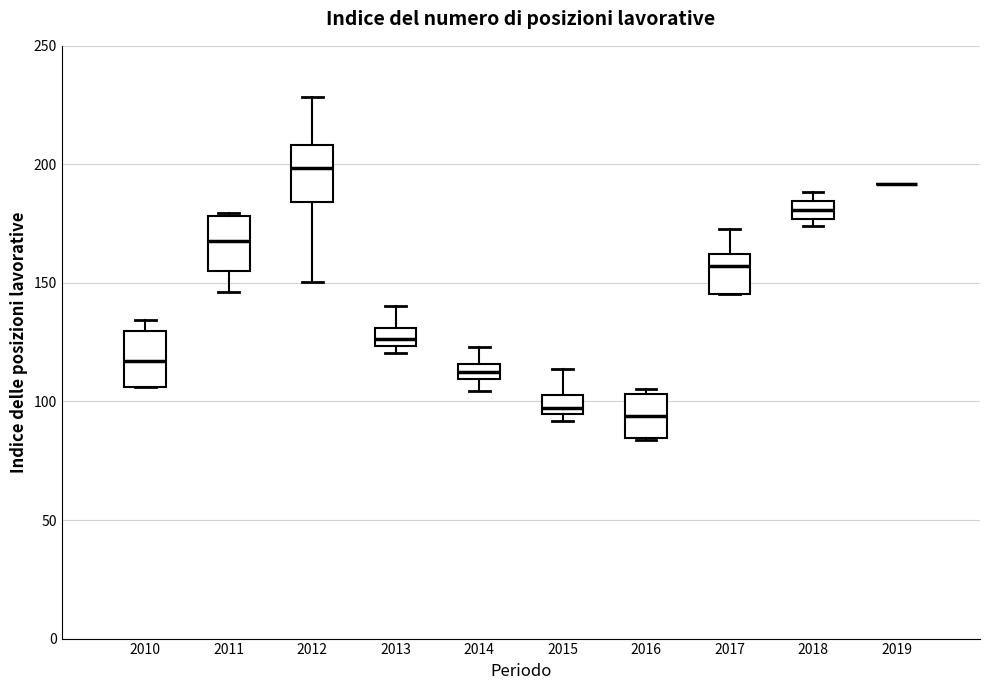

Where does the median line of the box at x = 2016 sit on the y-axis? The values are not printed on the chart, so give them approximately, as read against the axis.

95